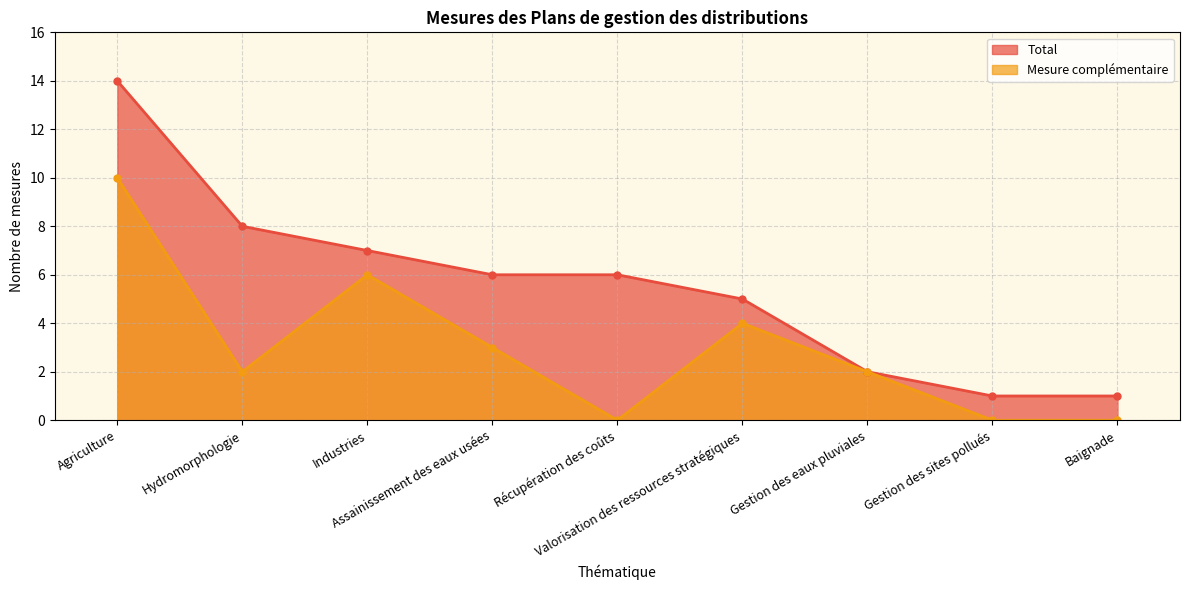

What position from the left is Hydromorphologie?

2